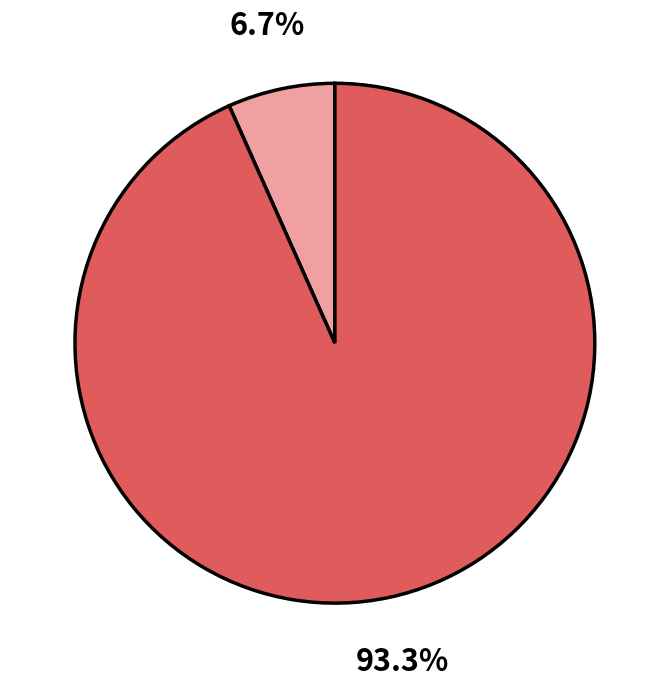

Does any single category account for the majority?

Yes